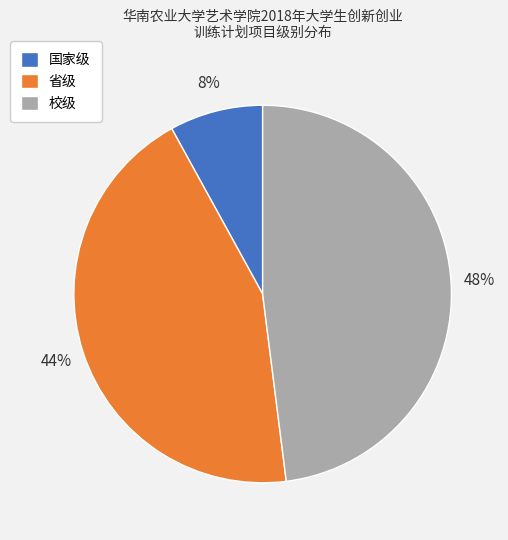

How many segments does this pie chart have?

3